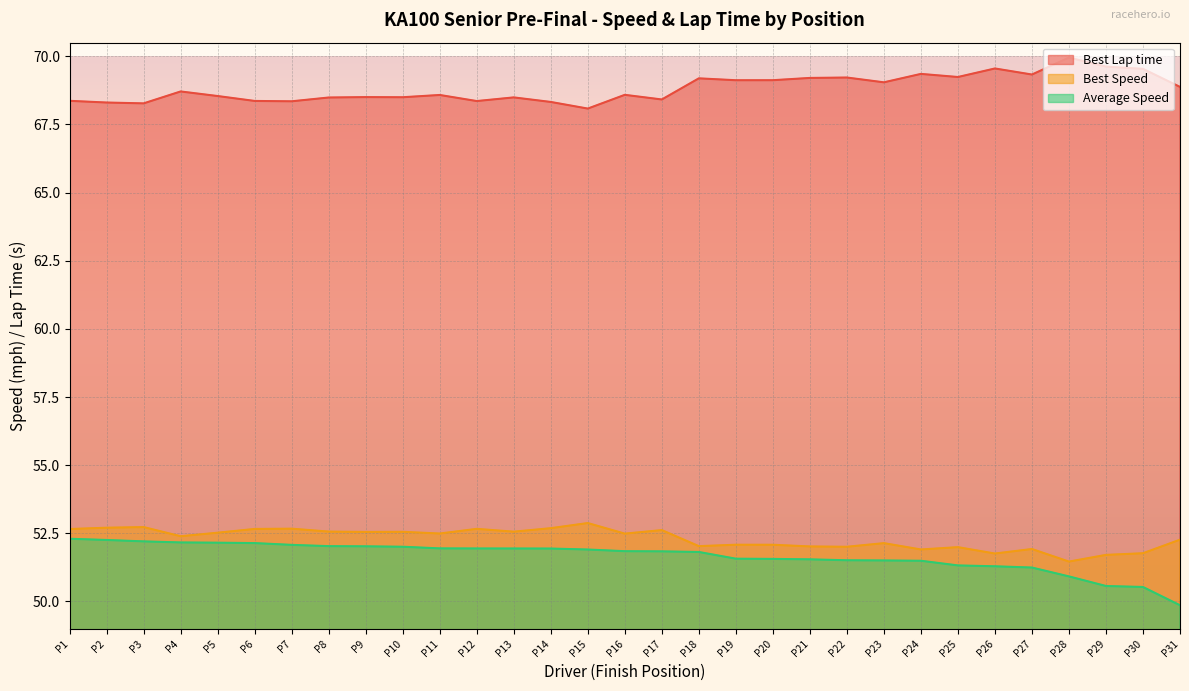

The Average Speed series shows 52.0 at P10. True or false?

True